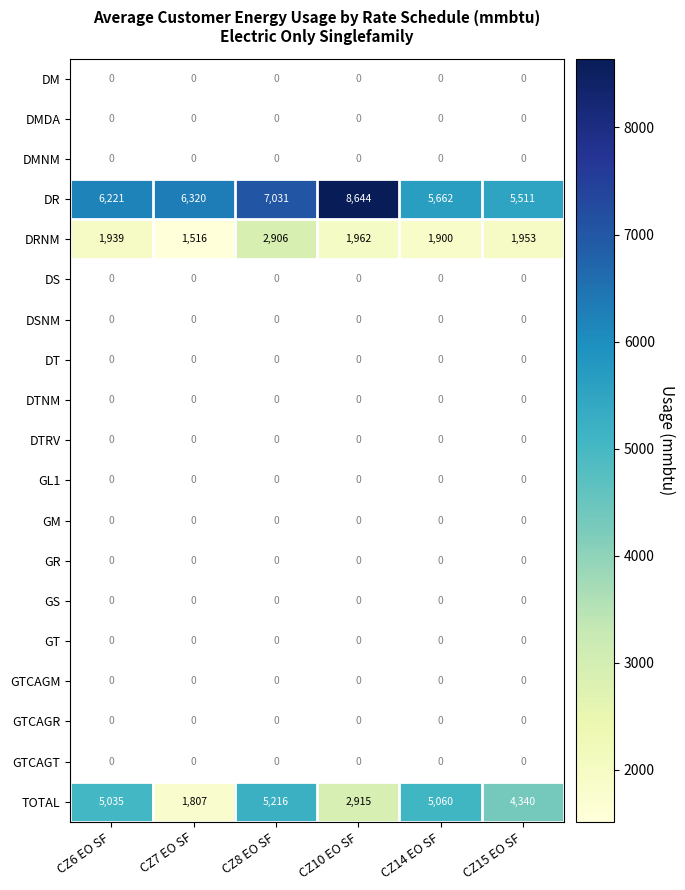

What value does the DRNM series have at CZ10 EO SF, to the nearest 50?

1950